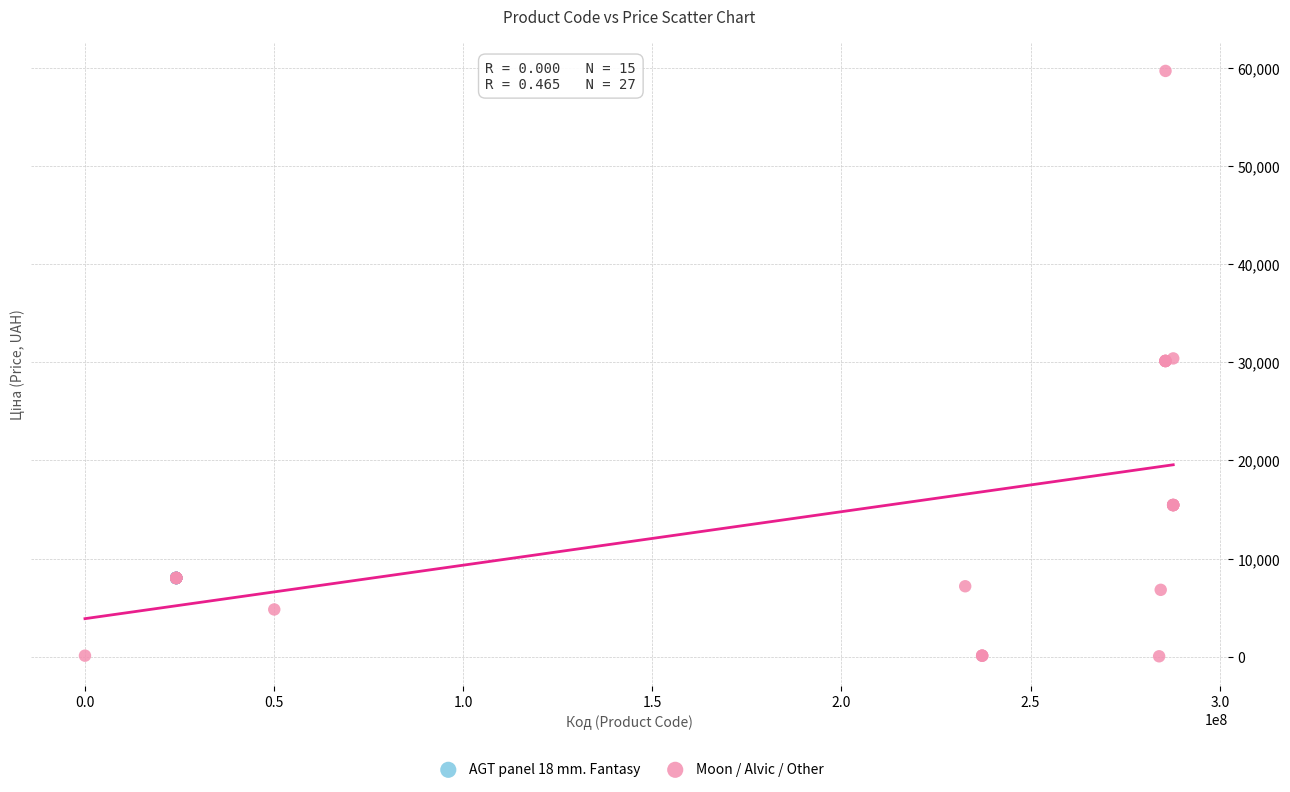

Which series reaches the minimum Y coordinate?

Moon / Alvic / Other